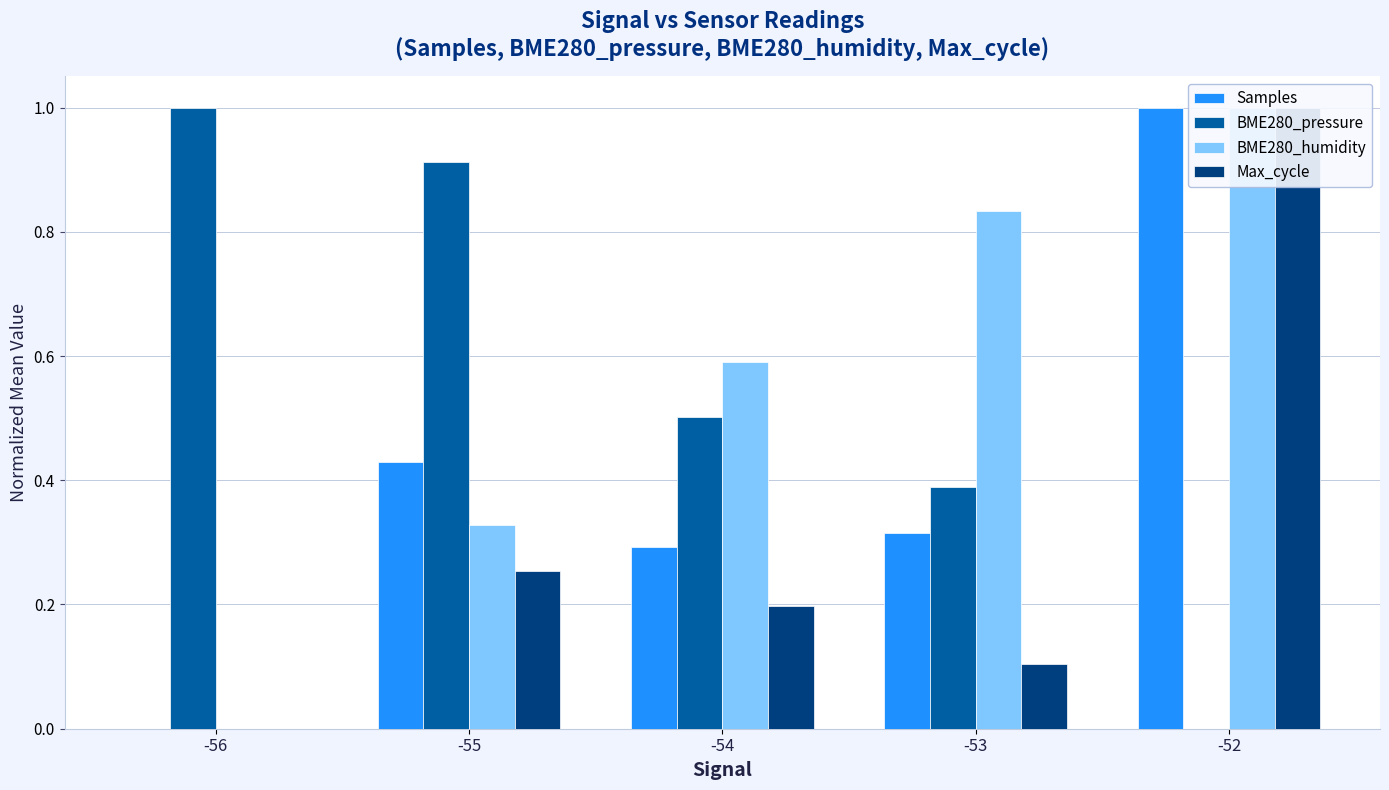

Does the chart contain stacked bars?

No